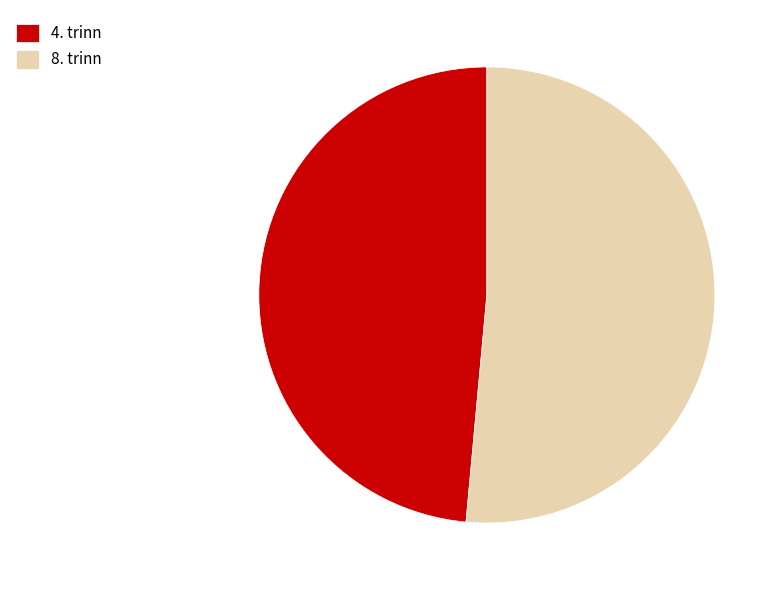

Do 4. trinn and 8. trinn together represent more than half of the pie?

Yes